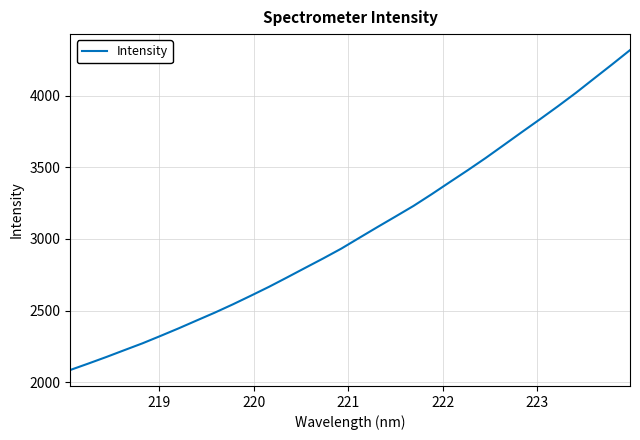

What is the smallest value displayed?

2085.2